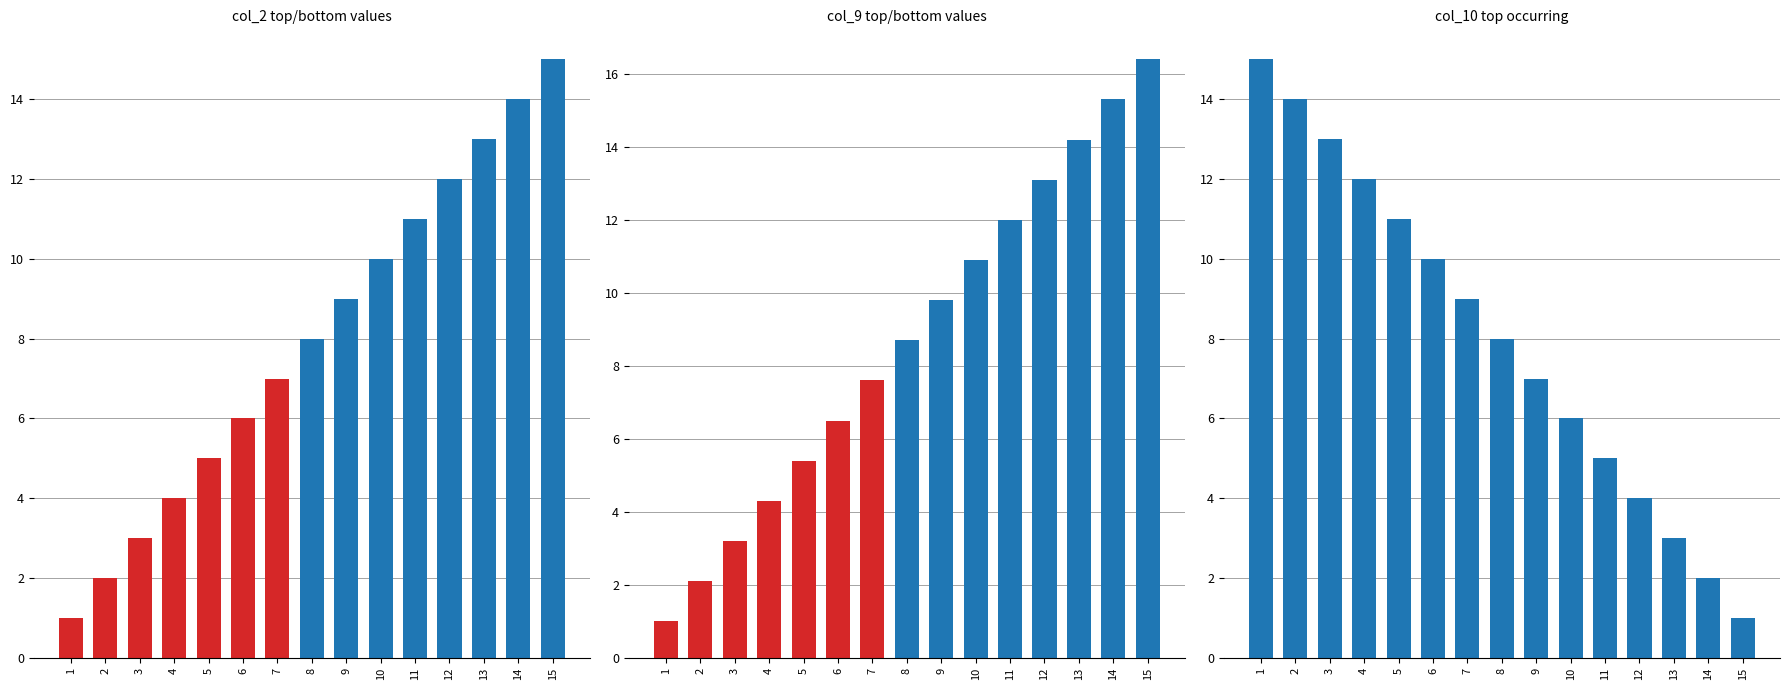

What is the difference between the maximum and minimum values in the col_2 series?

14.0